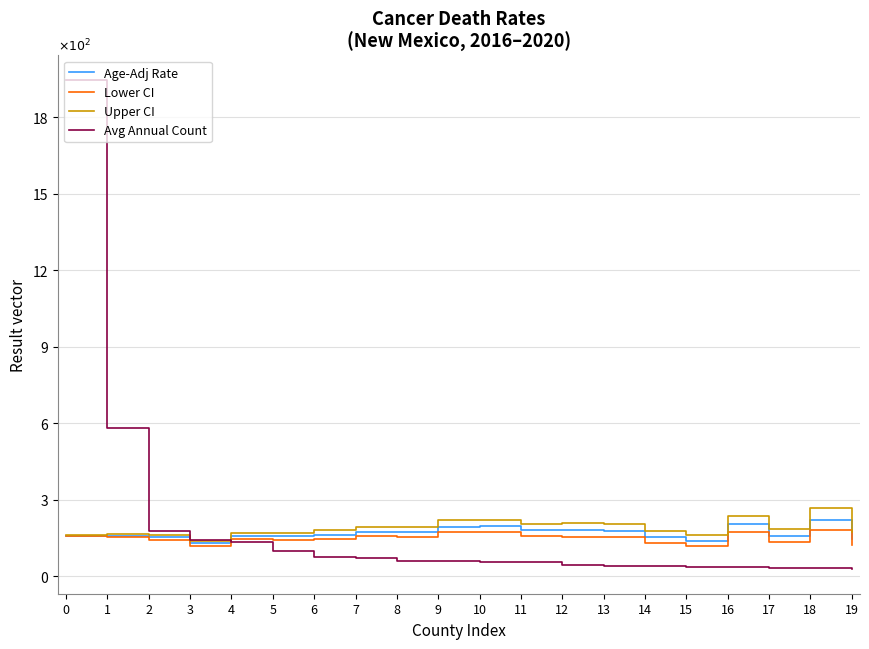

Is it true that Lower CI equals 1.2 at 15?

True